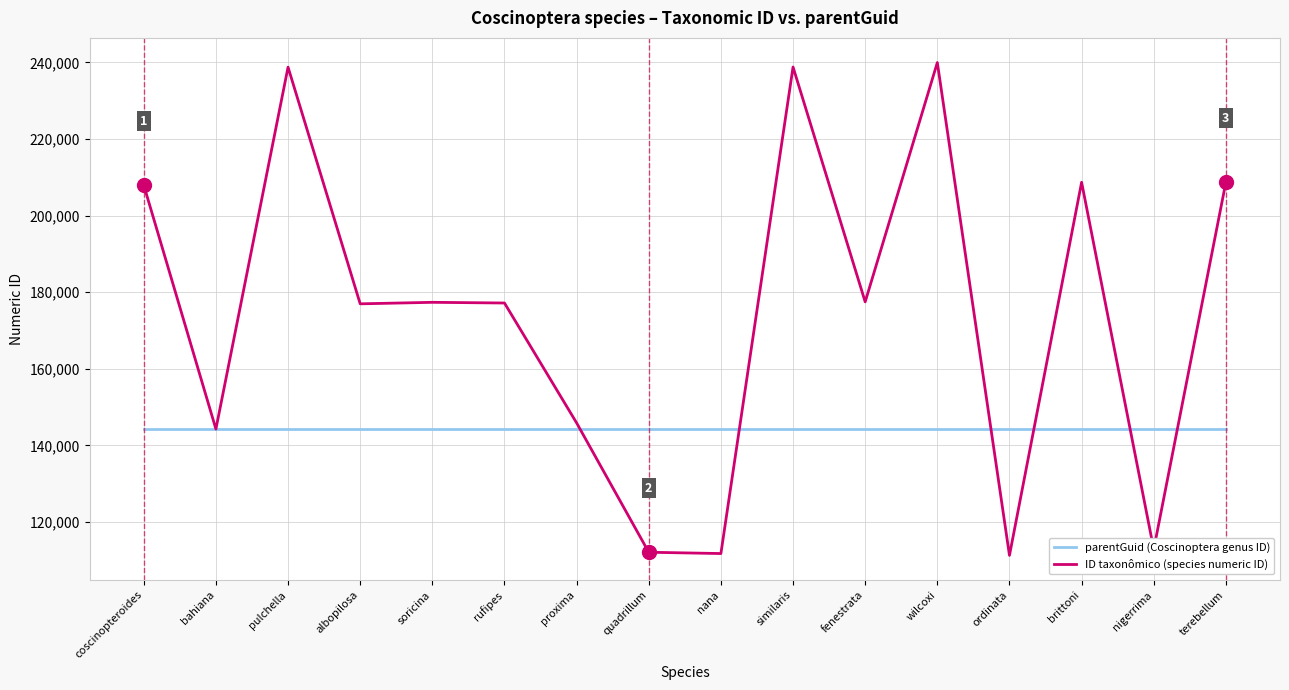

Which series has the largest total across all categories?

ID taxonômico (species numeric ID)